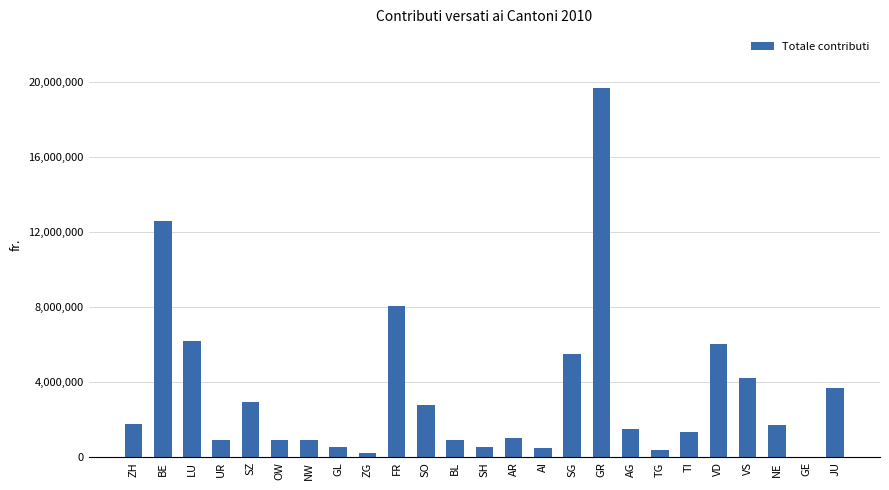

What is the sum of the values at SH and BL?

1421269